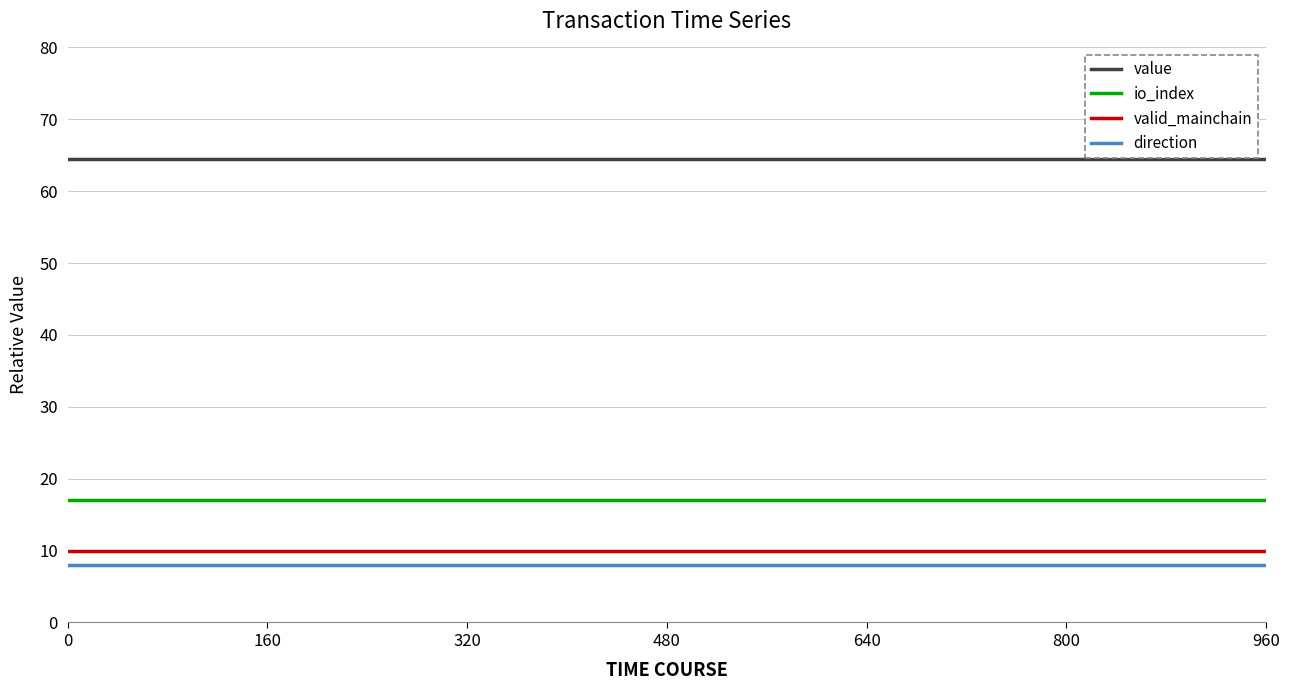

Is this an area chart (filled region under the line)?

No